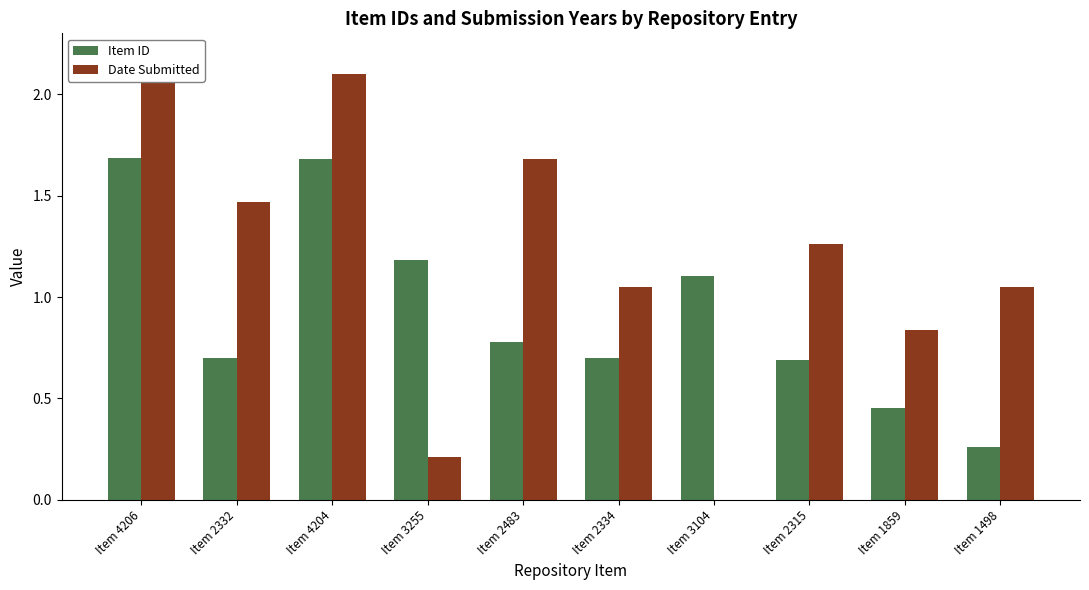

Reading left to right, list all the values displayed in this chart.

Item ID: Item 4206=1.7	Item 2332=0.7	Item 4204=1.7	Item 3255=1.2	Item 2483=0.8	Item 2334=0.7	Item 3104=1.1	Item 2315=0.7	Item 1859=0.5	Item 1498=0.3
Date Submitted: Item 4206=2.1	Item 2332=1.5	Item 4204=2.1	Item 3255=0.2	Item 2483=1.7	Item 2334=1.1	Item 3104=0.0	Item 2315=1.3	Item 1859=0.8	Item 1498=1.1